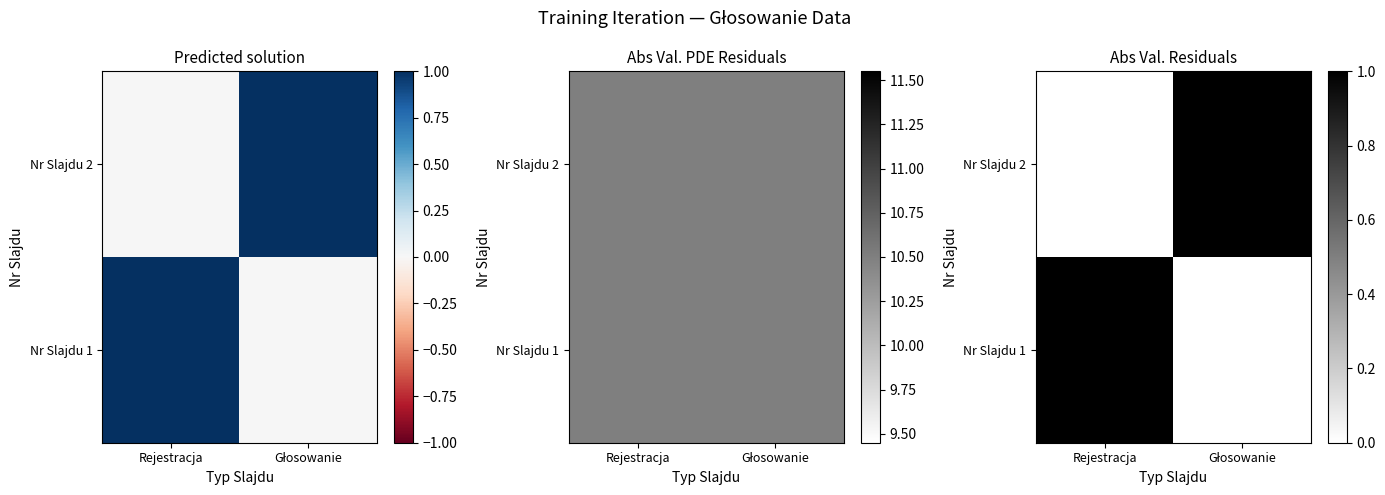

What is the greatest value displayed?

1